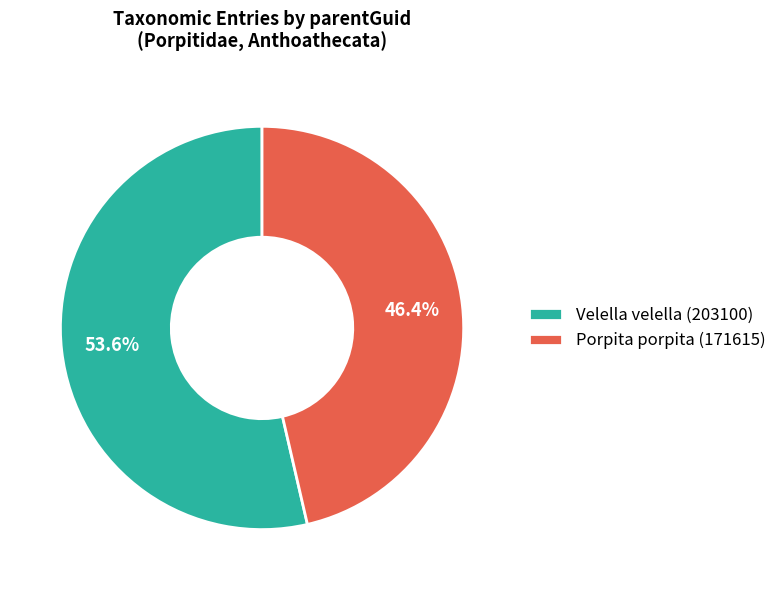

What is the majority slice?

Velella velella (203100)